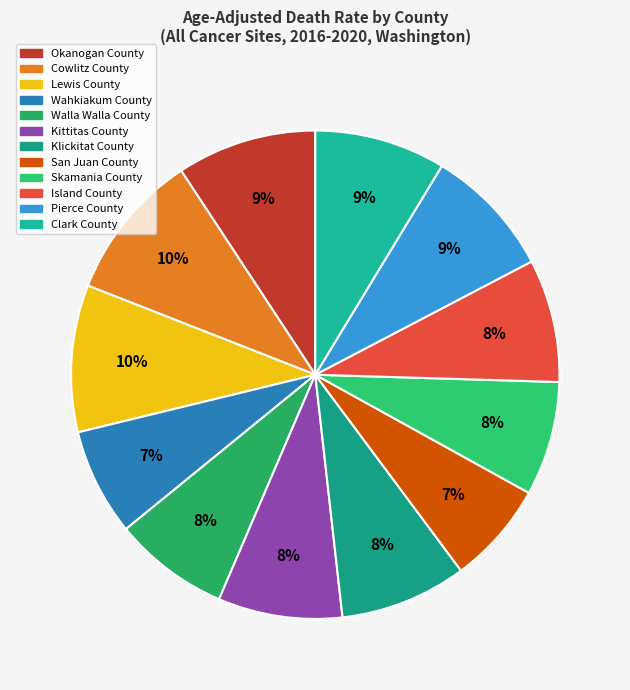

True or false: San Juan County accounts for 1% of the total.

False